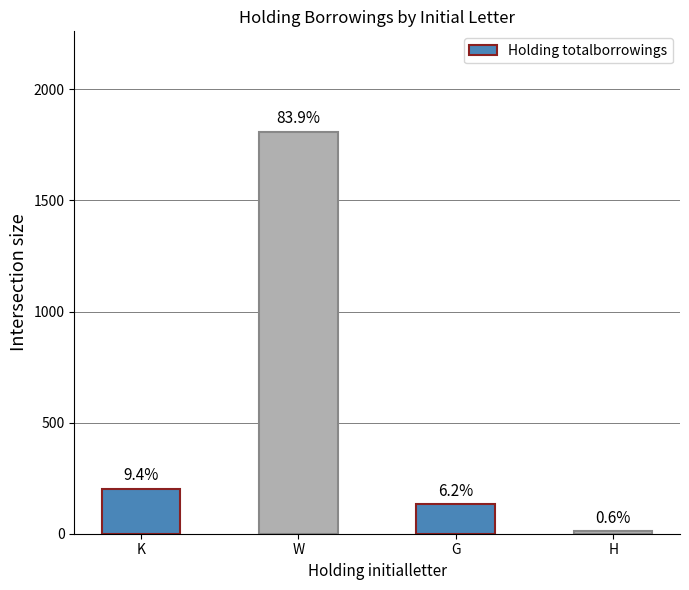

How many bars are there in total?

4